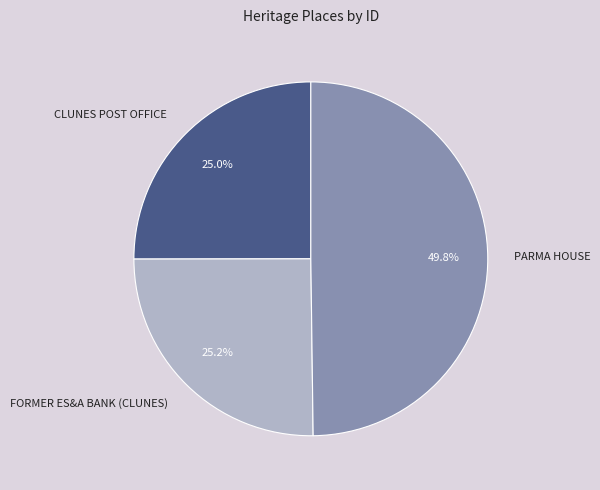

The FORMER ES&A BANK (CLUNES) slice represents 25% of the pie. True or false?

True